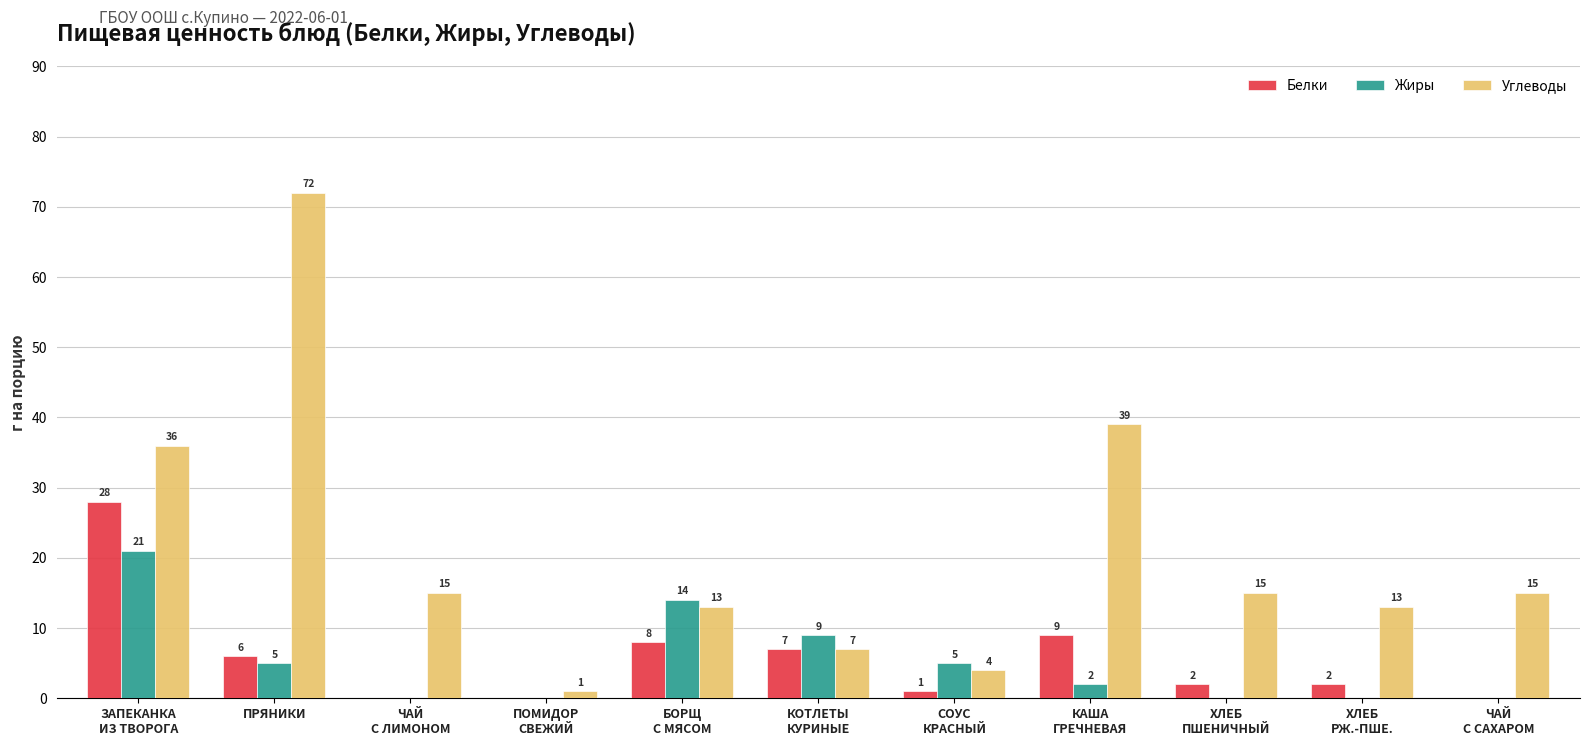

What is the highest value of the Белки series?

28